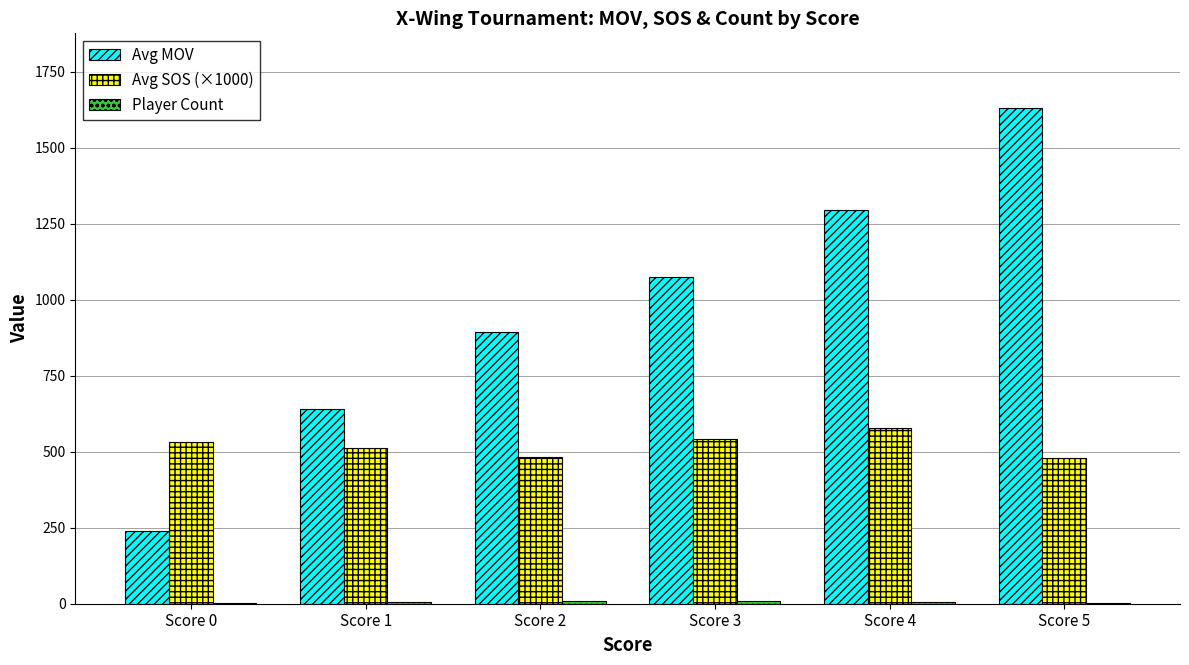

Are the bars grouped side by side (vs. stacked)?

Yes